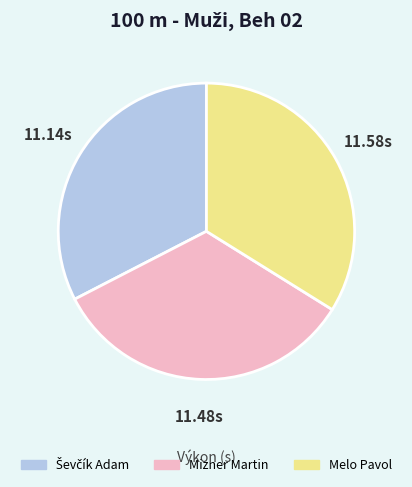

Combined, do Melo Pavol and Mizner Martin account for over 50%?

Yes